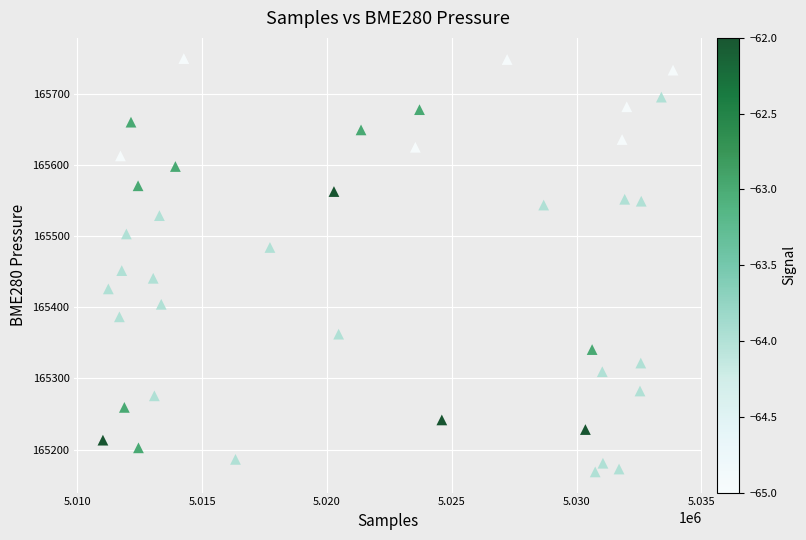

What Y value in the scatter plot is closest to 165459?

165451.9